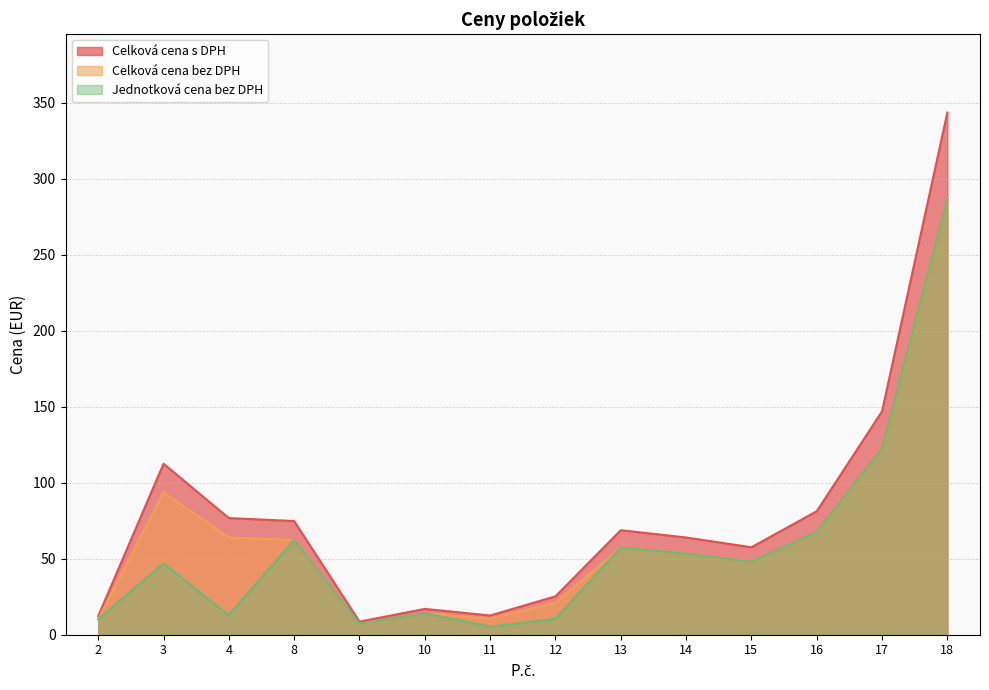

List the series in order of their overall mean, highest first.

Celková cena s DPH, Celková cena bez DPH, Jednotková cena bez DPH